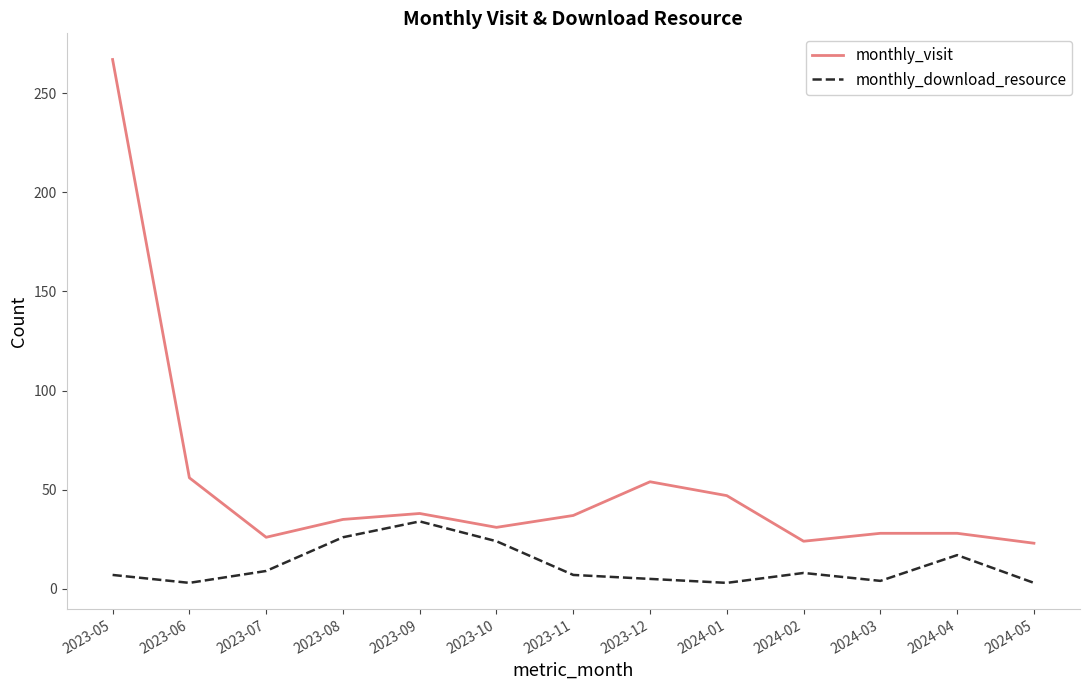

At how many categories does at least one series exceed 145?

1